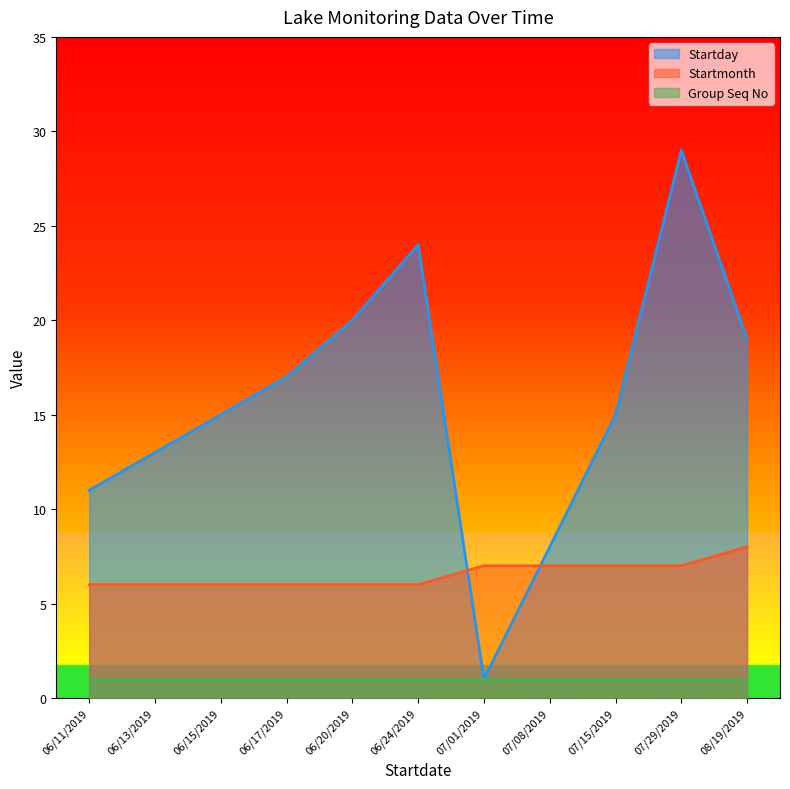

After their last crossing, which series has the higher values: Startmonth or Startday?

Startday